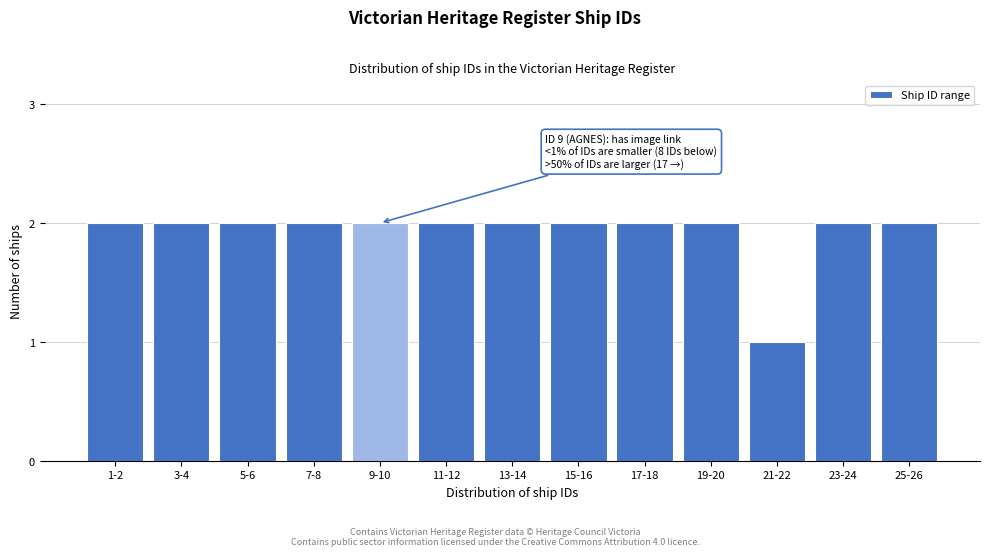

Reading right to left, what are all the values shown in this chart?

25-26=2	23-24=2	21-22=1	19-20=2	17-18=2	15-16=2	13-14=2	11-12=2	9-10=2	7-8=2	5-6=2	3-4=2	1-2=2